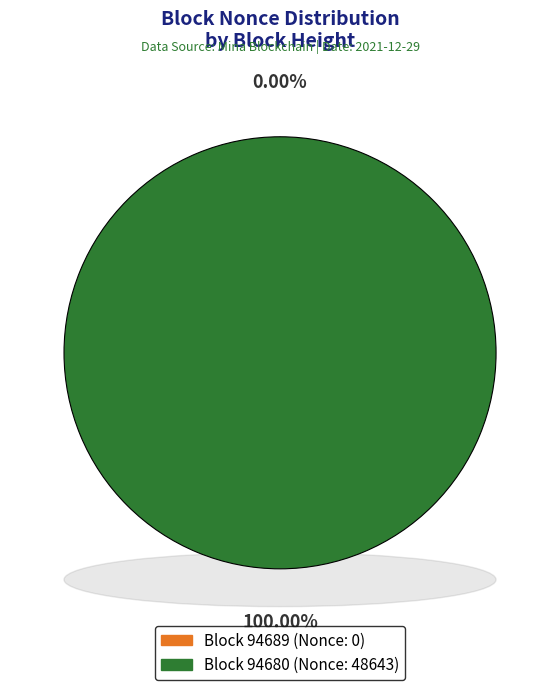

To the nearest percent, what is the difference between the 94680 and 94689 slice percentages?

100%